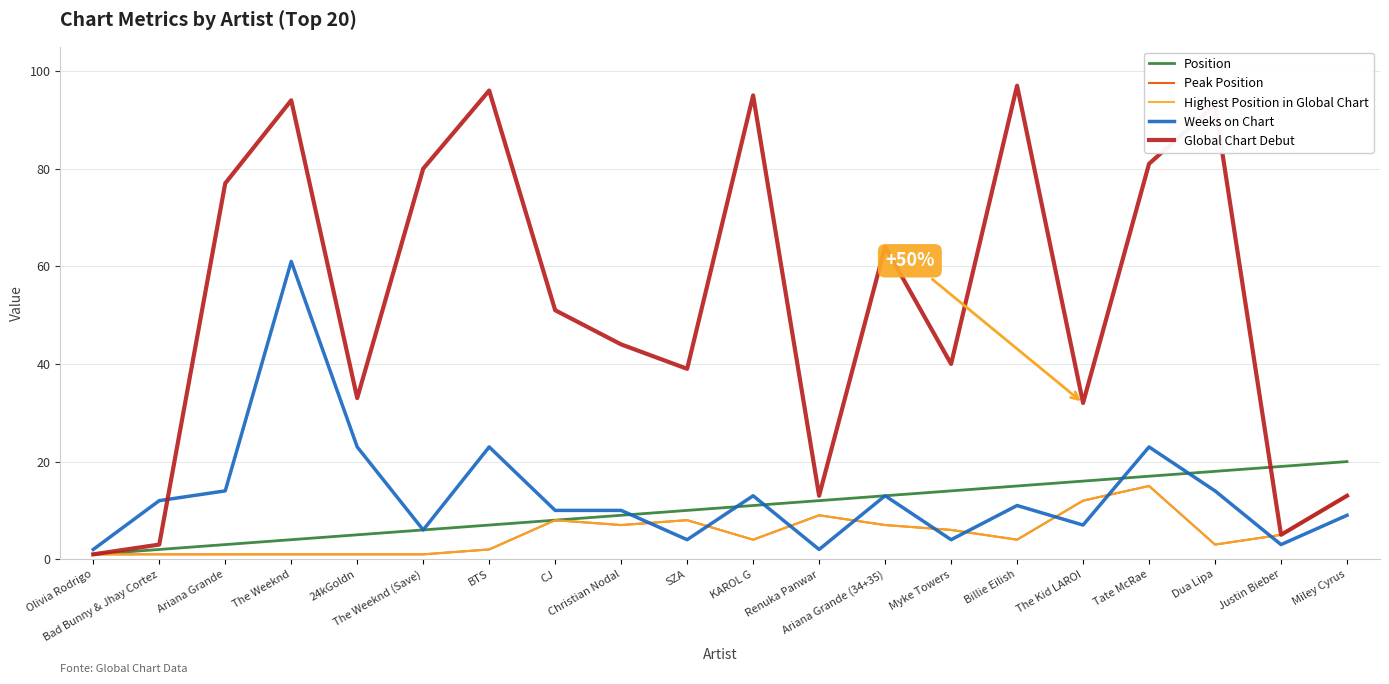

Where does the Highest Position in Global Chart series first go above 5?

CJ